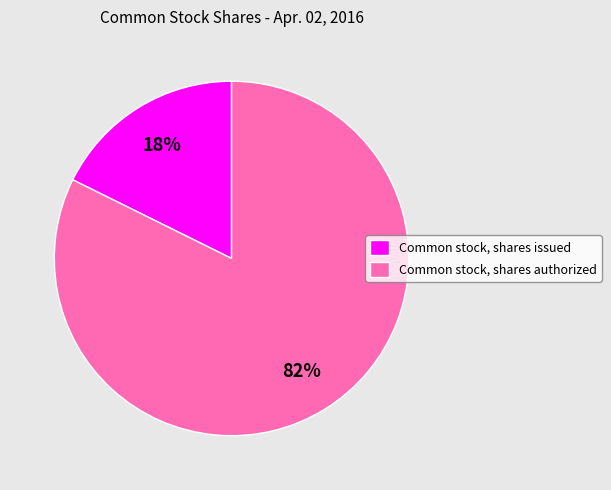

Which category has the biggest portion of the pie?

Common stock, shares authorized